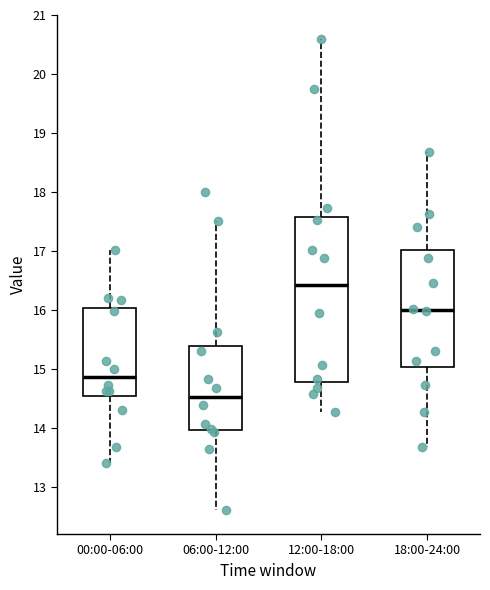

Where is the lower edge of the box for 00:00-06:00 on the y-axis? The values are not printed on the chart, so give them approximately, as read against the axis.

14.5